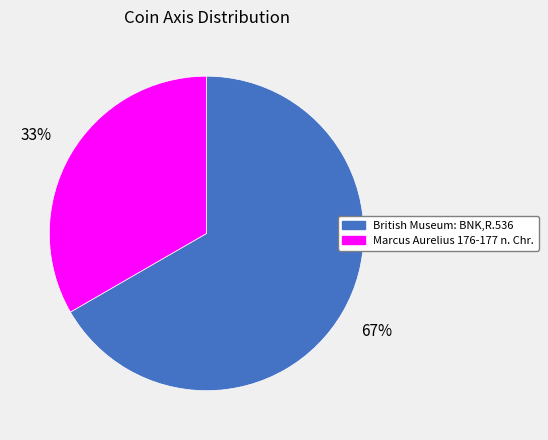

Combined, do British Museum: BNK,R.536 and Marcus Aurelius 176-177 n. Chr. account for over 50%?

Yes